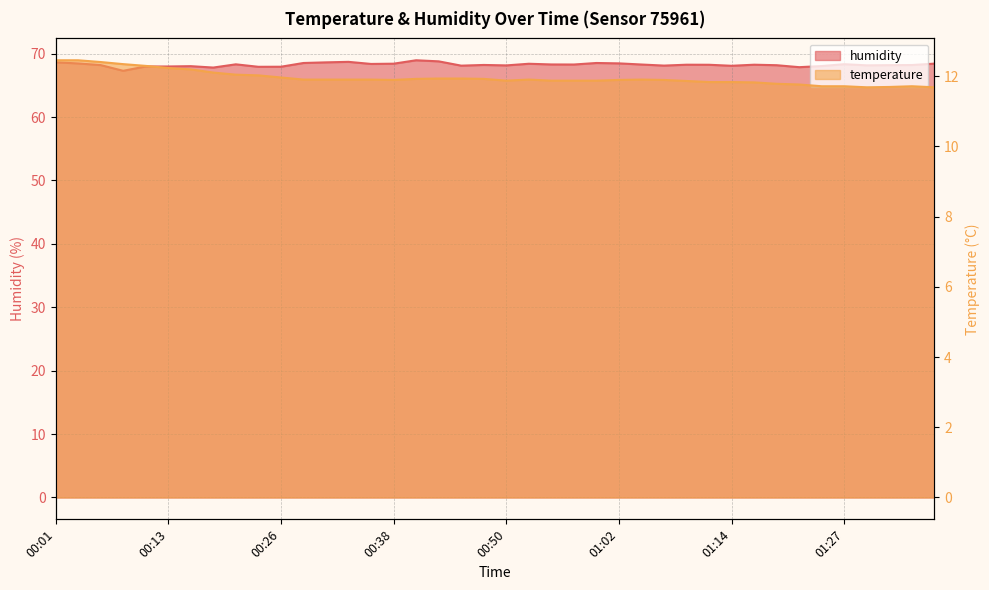

What is the smallest value displayed?

11.7